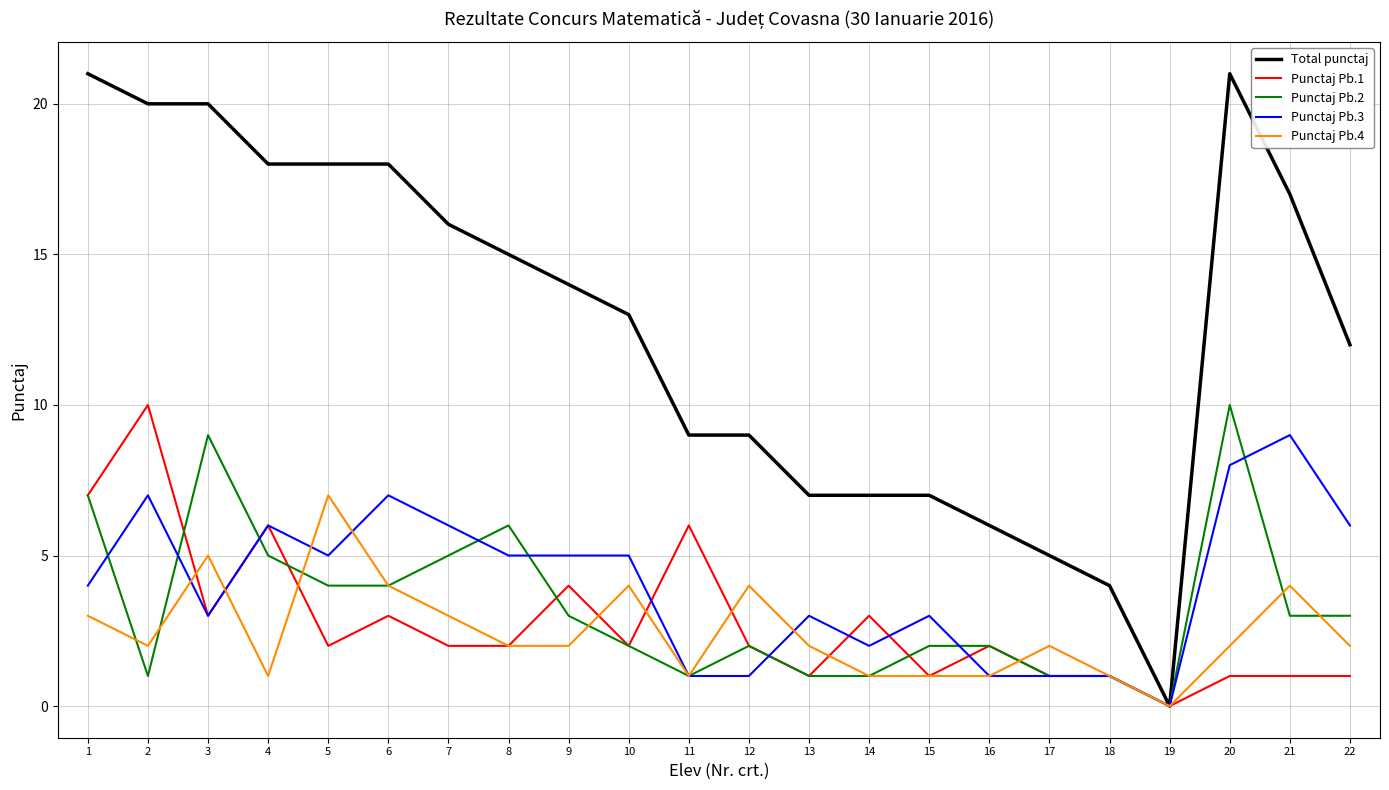

How many positive values does the Punctaj Pb.2 series have?

21